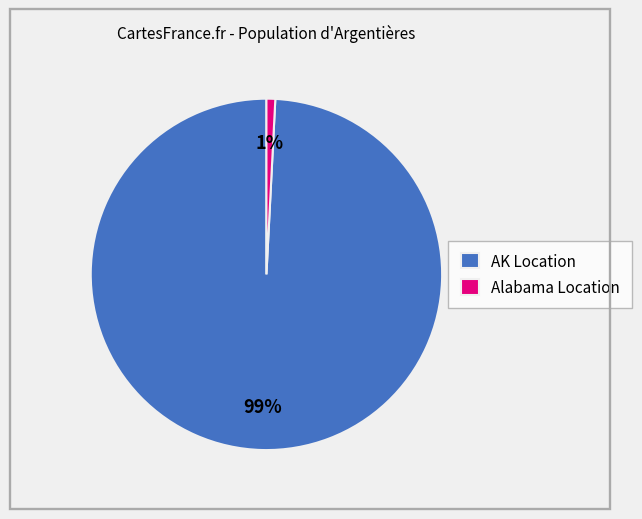

Is there a majority slice in this chart?

Yes